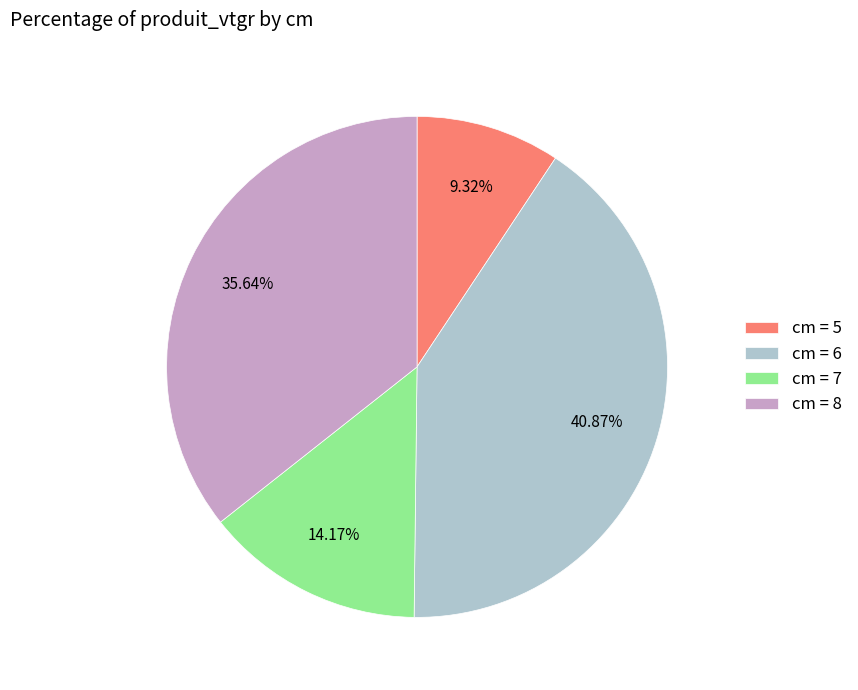

Which category has the biggest portion of the pie?

cm = 6